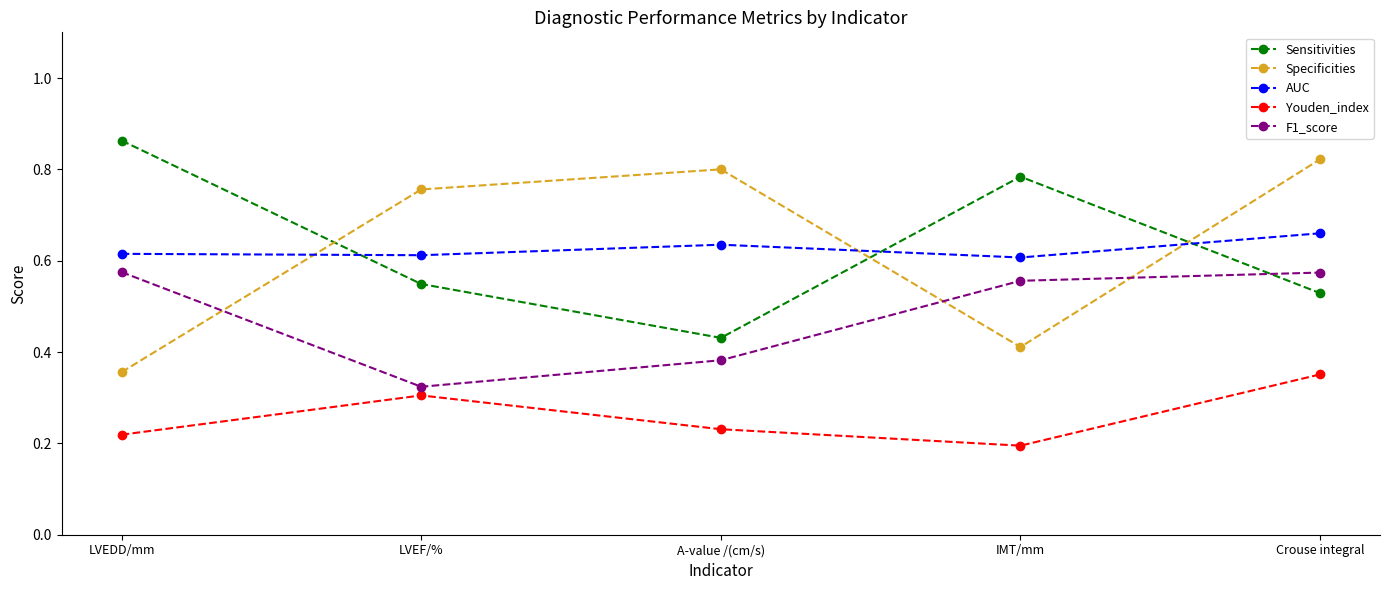

Which category has the highest value in the AUC series?

Crouse integral